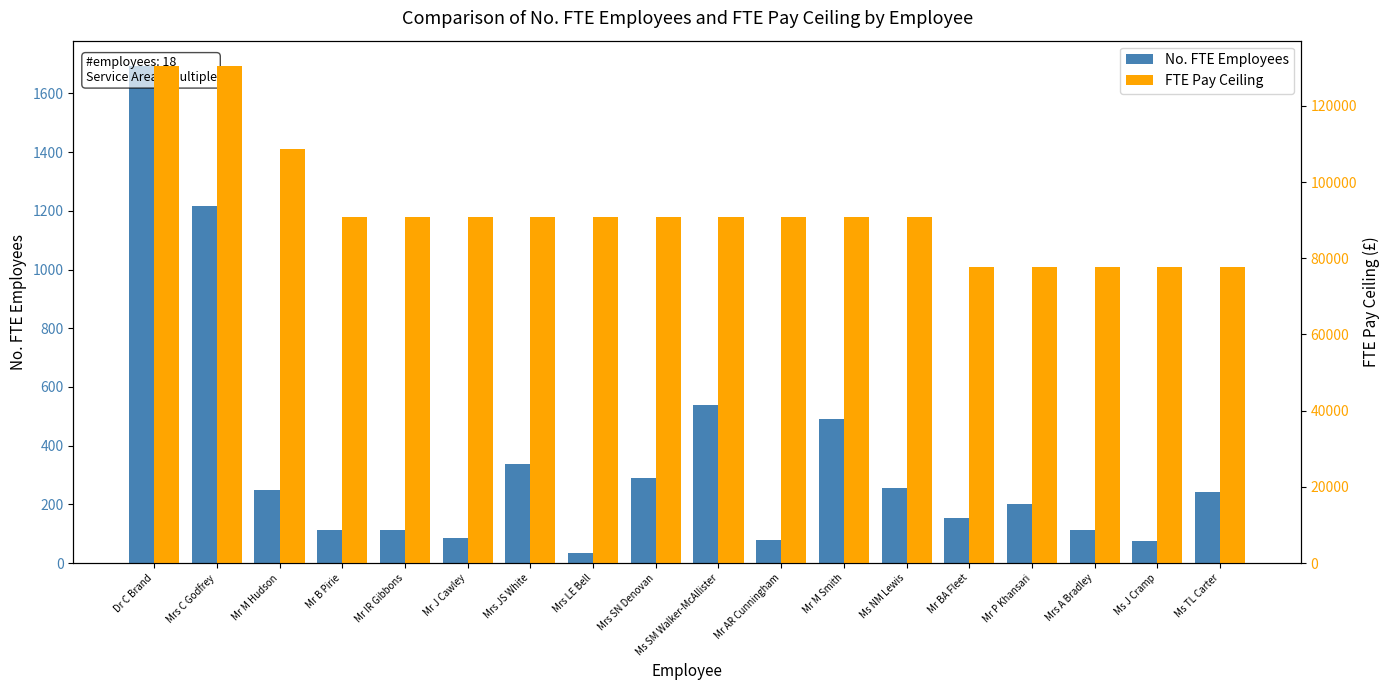

Which label corresponds to the largest value in the chart?

Dr C Brand